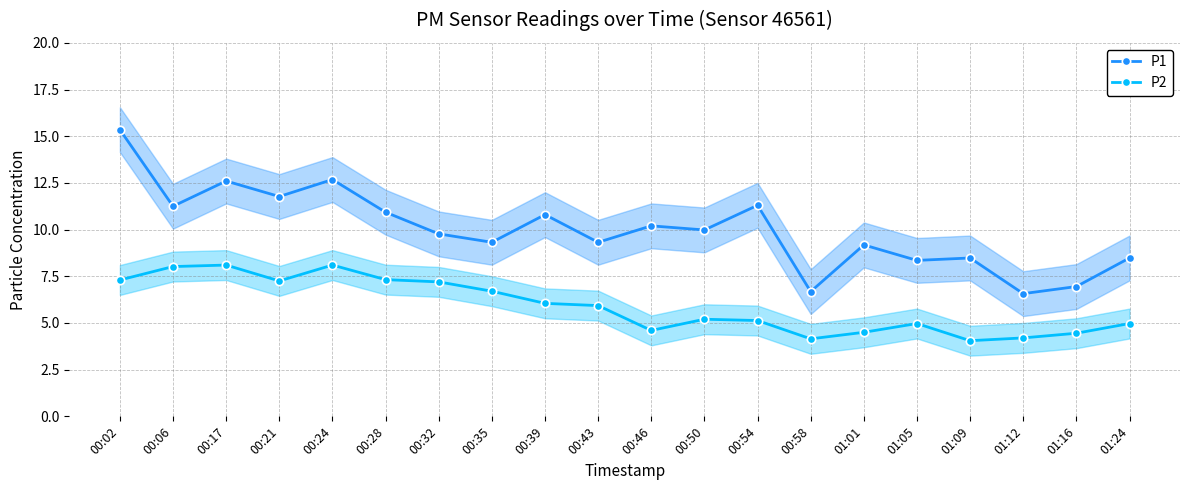

At which label is P2 closest to 6?

00:39